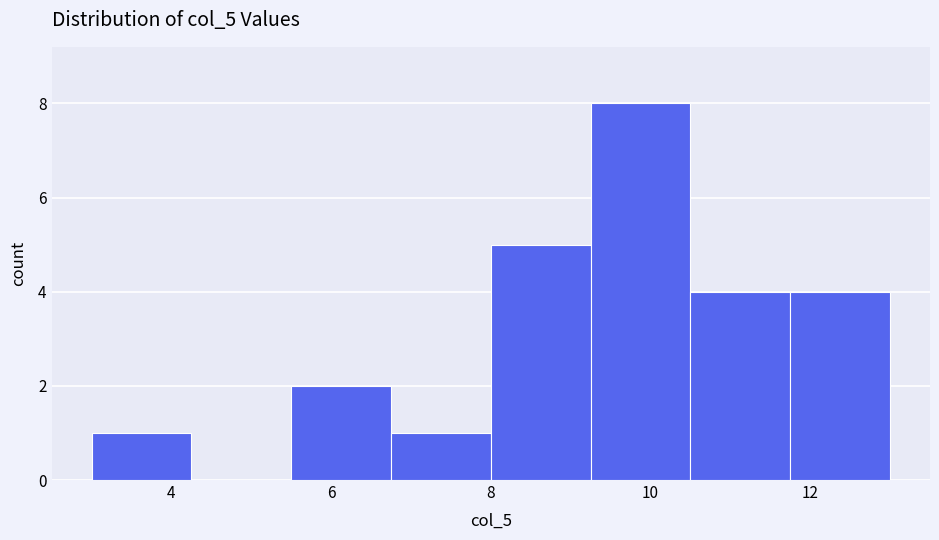

How tall is the bar that spans 3.00 to 4.25 on the x-axis? Neither the bar edges nor the heights are printed on the chart, so give them approximately, as read against the axes.

1